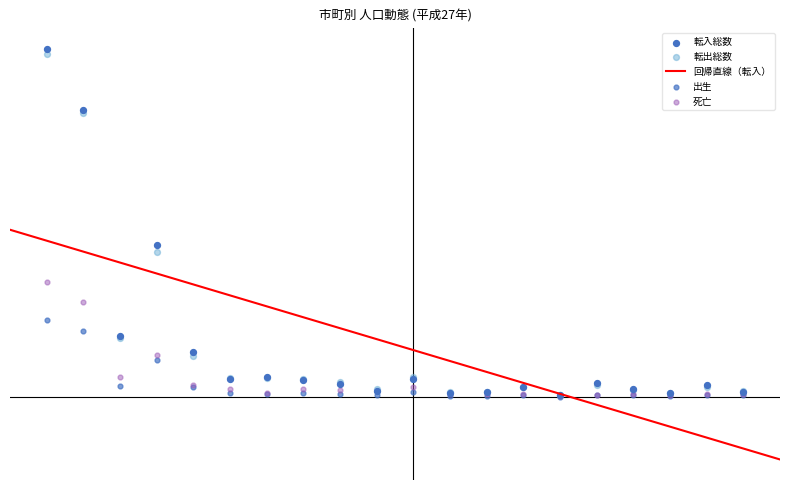

What is the total value across all series at 三木町?

2435